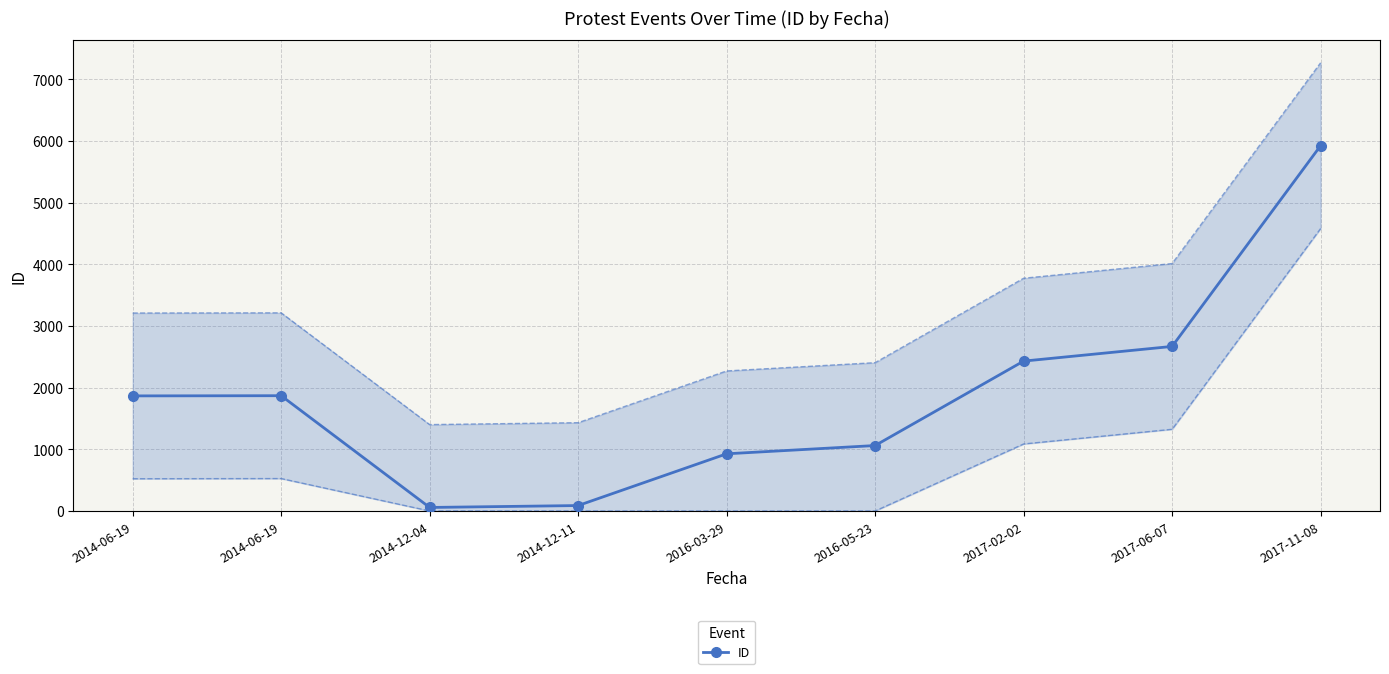

Approximately how many times larger is the value at 2014-06-19 compared to 2016-03-29?

2.0